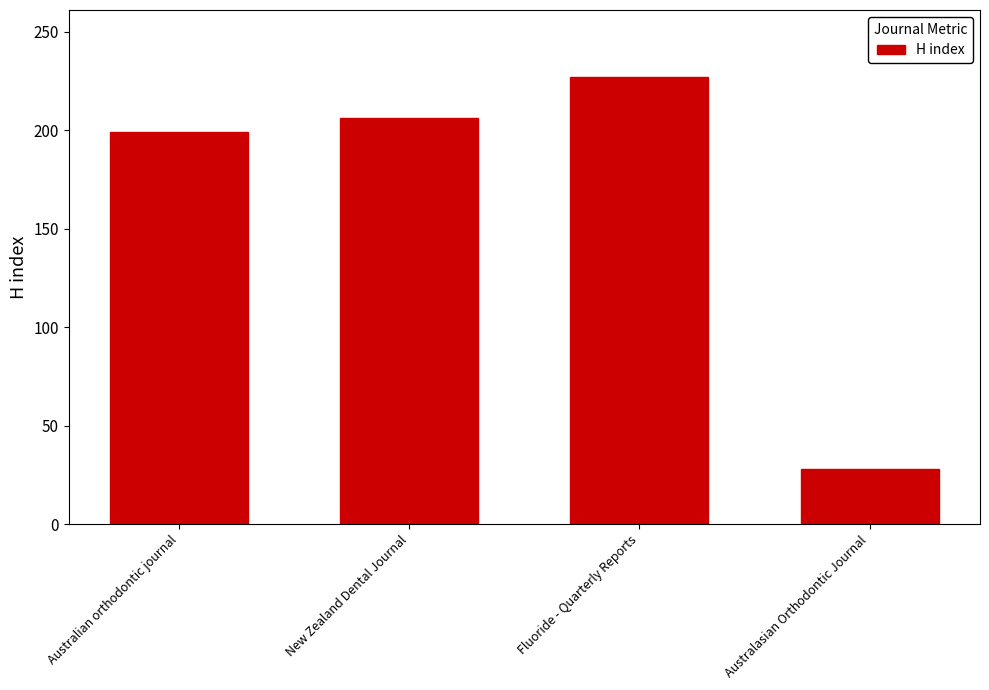

At which label is the value closest to 127?

Australian orthodontic journal